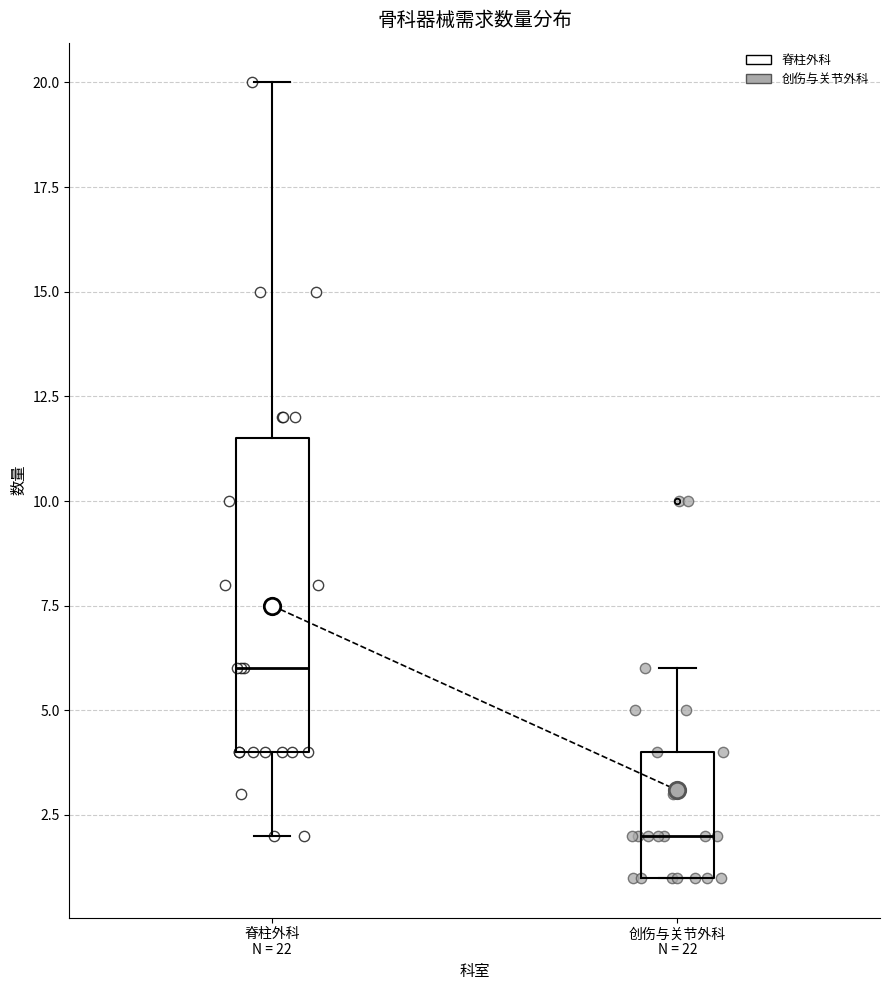

Which box is the tallest, from its lower edge to its upper edge?

脊柱外科 N = 22